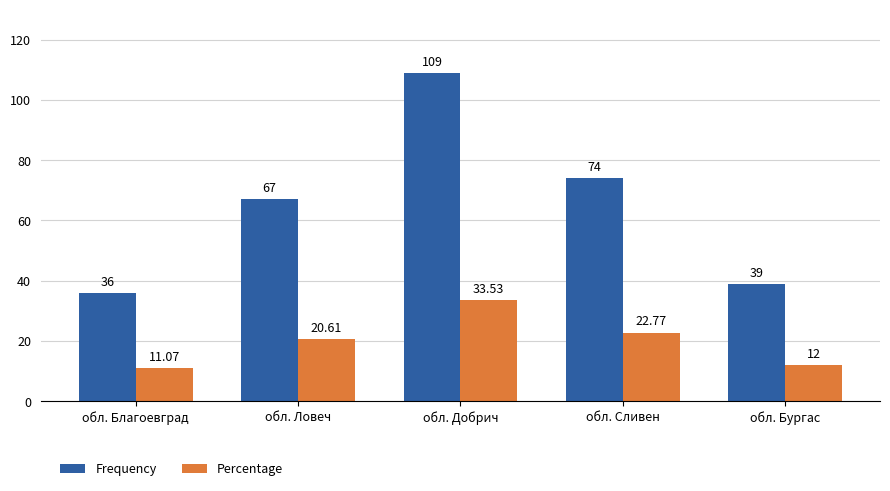

At which category is the sum across all series the highest?

обл. Добрич